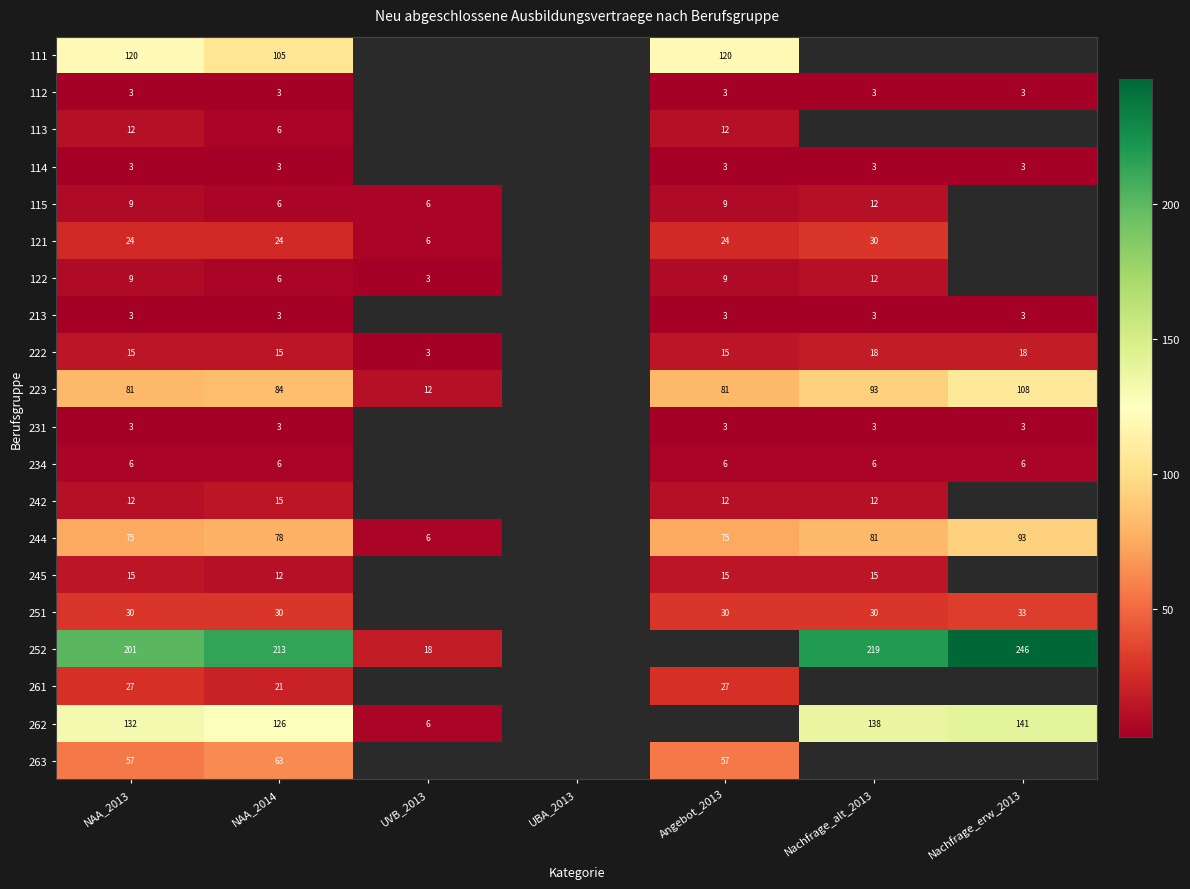

What is the spread (max minus min) of values at NAA_2014?

210